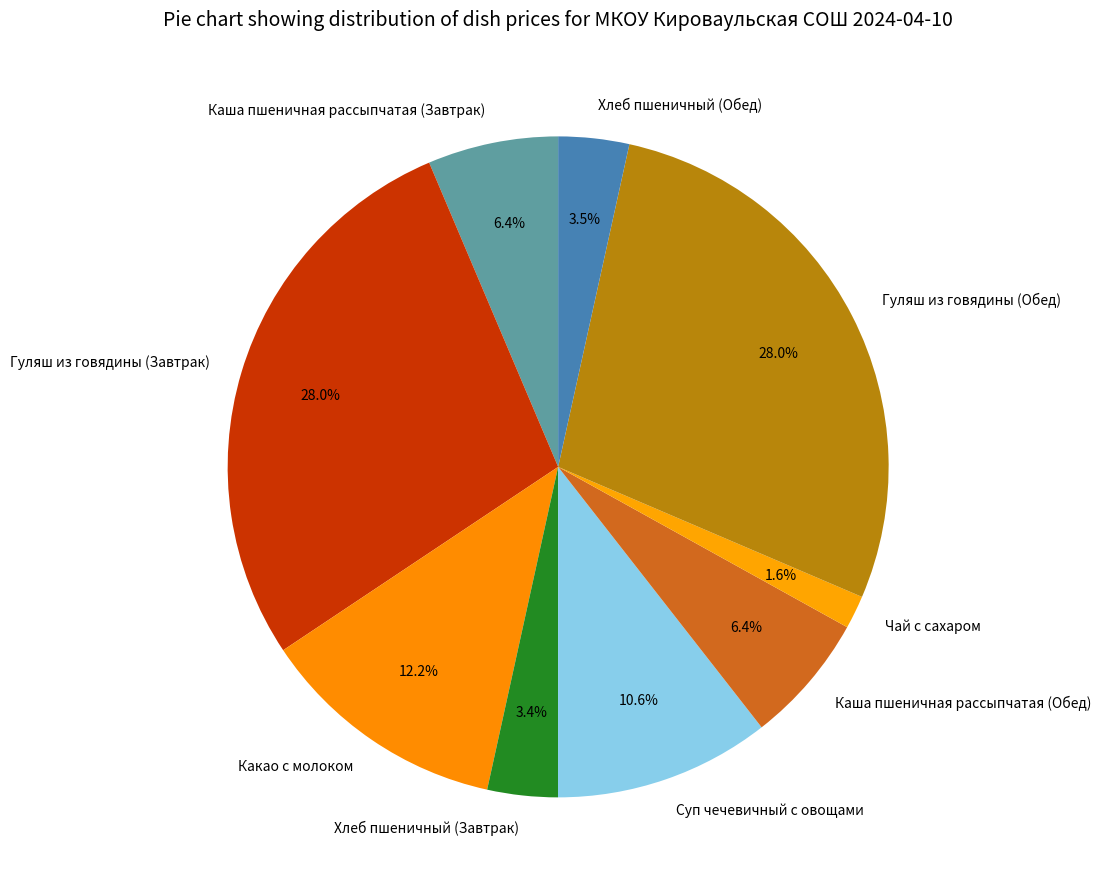

To the nearest percent, what percentage of the pie is Каша пшеничная рассыпчатая (Обед)?

6%